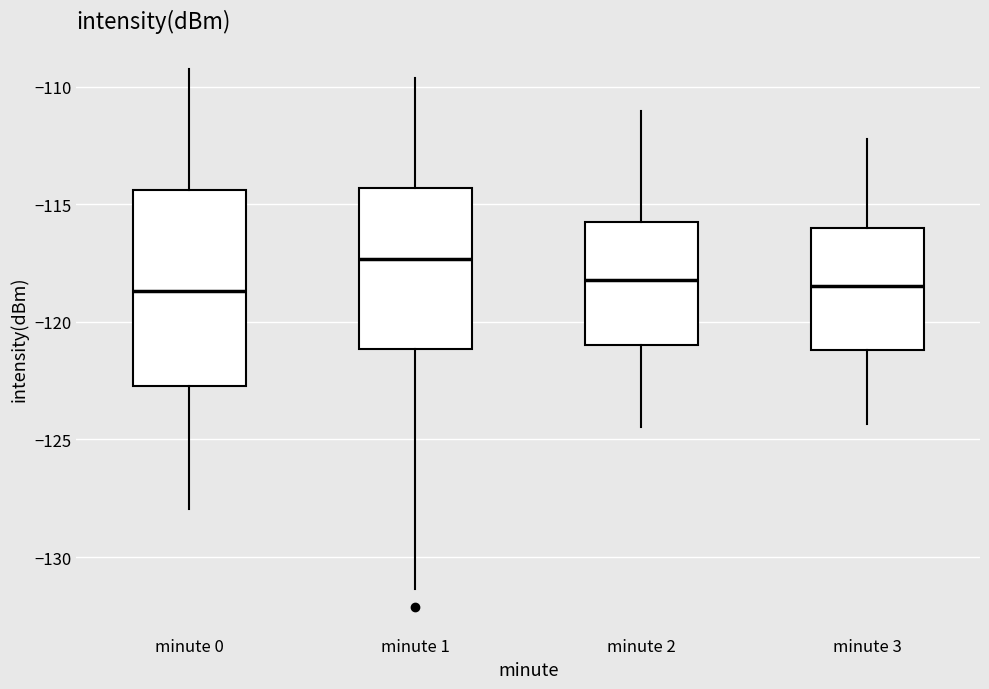

Which box is the tallest, from its lower edge to its upper edge?

minute 0